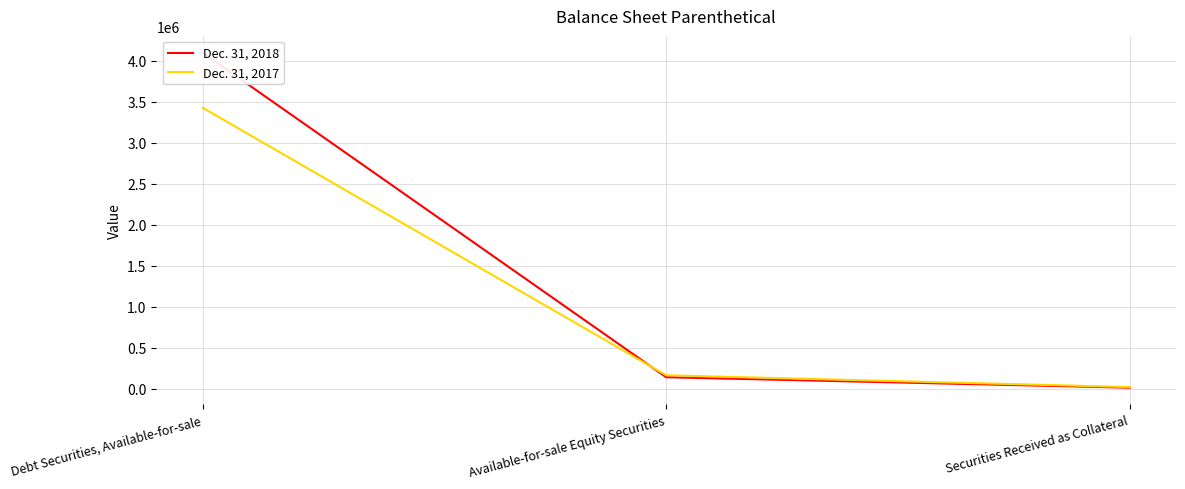

Which series changed the most between Debt Securities, Available-for-sale and Securities Received as Collateral?

Dec. 31, 2018